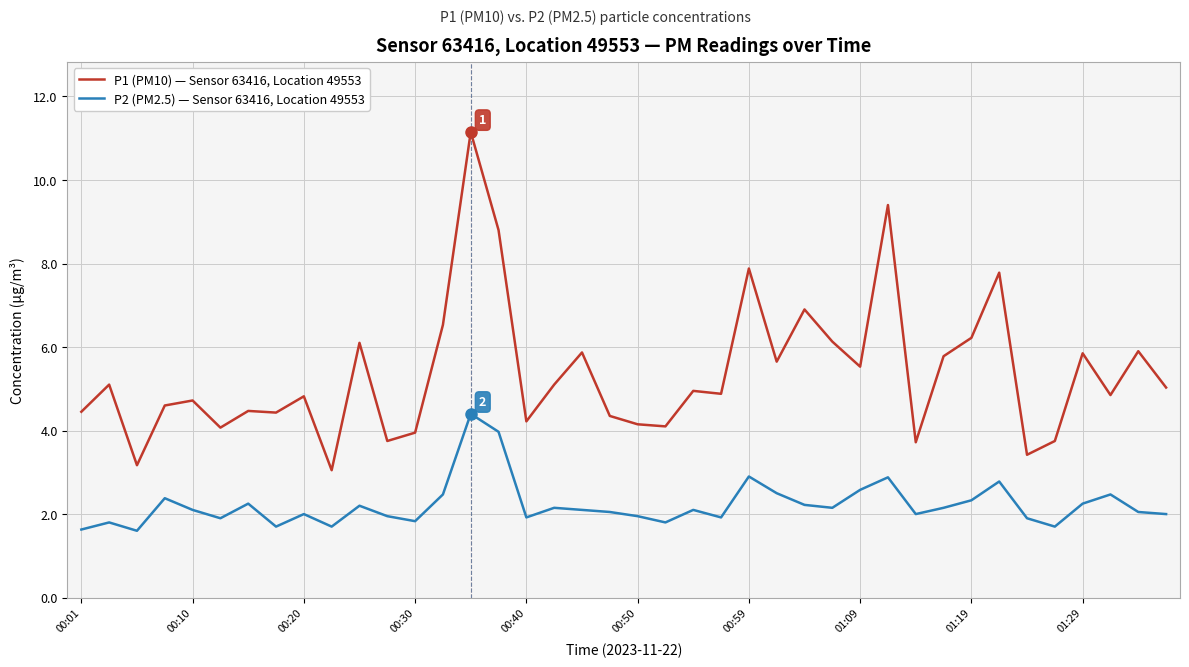

What is the maximum value shown in the chart?

11.2